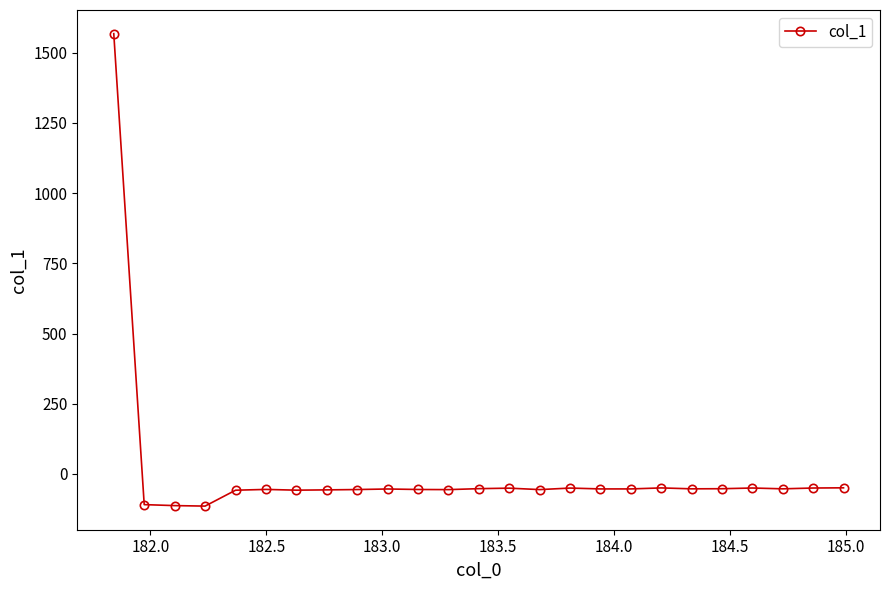

True or false: there are more than 1 points higher than both neighbors.

True